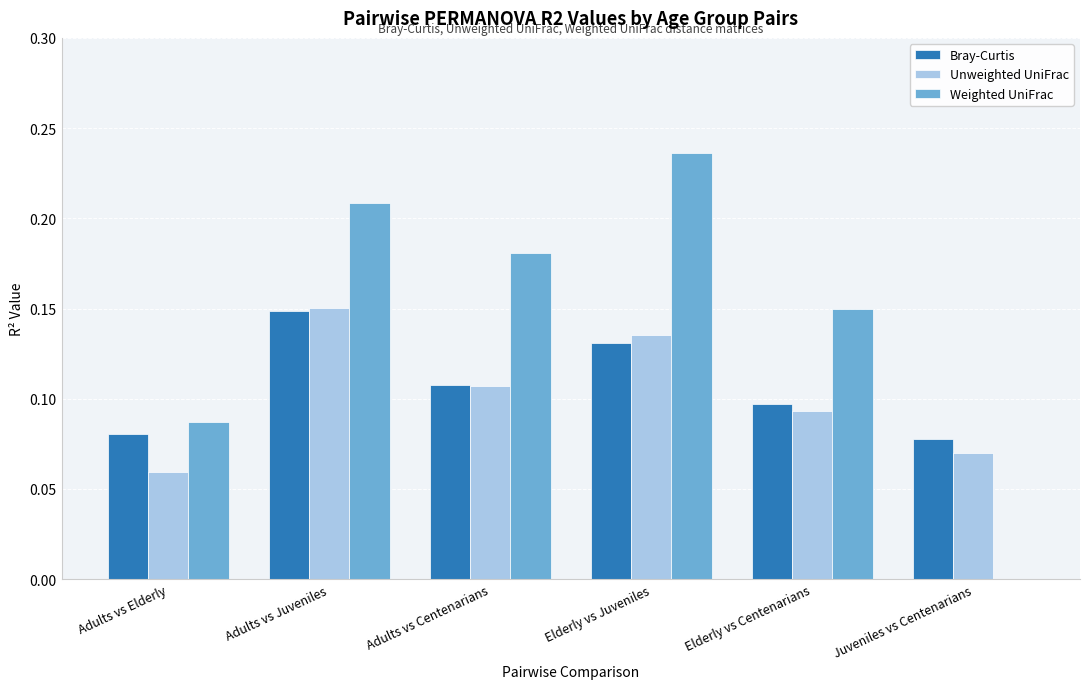

At which label does Unweighted UniFrac reach its peak?

Adults vs Juveniles